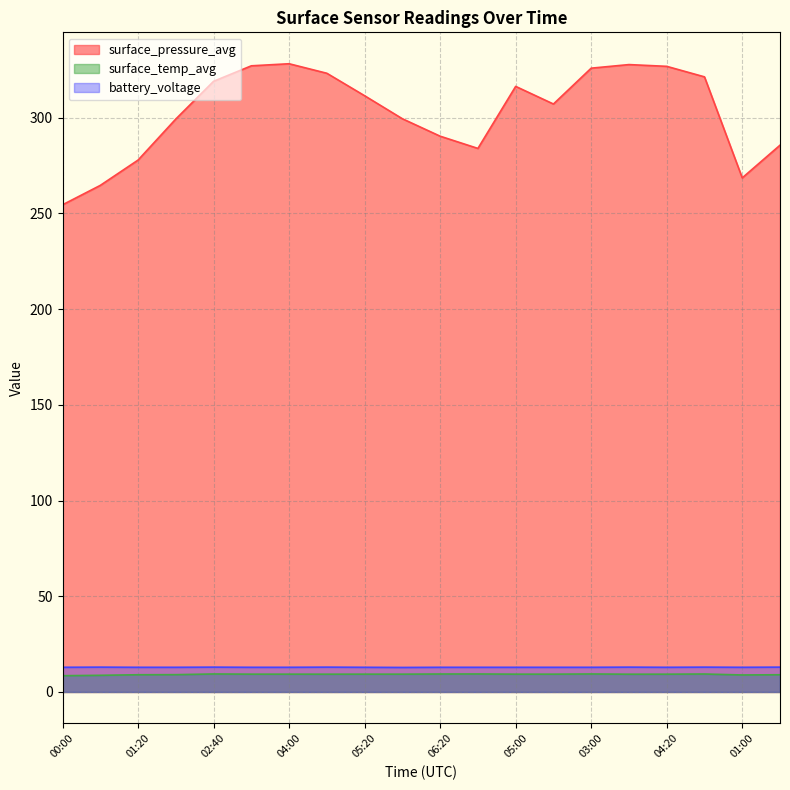

Reading left to right, what are all the values shown in this chart?

surface_pressure_avg: 254.5	264.6	277.8	299.3	319.0	327.1	328.1	323.2	311.4	299.4	290.3	283.9	316.3	307.1	325.8	327.7	326.8	321.3	268.5	285.6
surface_temp_avg: 8.5	8.7	9.0	9.0	9.4	9.3	9.3	9.3	9.3	9.3	9.4	9.4	9.3	9.3	9.4	9.3	9.3	9.4	8.9	9.0
battery_voltage: 12.9	13.0	12.9	12.9	13.0	12.9	12.9	13.0	12.9	12.8	12.9	12.9	12.9	12.9	12.9	13.0	12.9	13.0	12.9	13.0